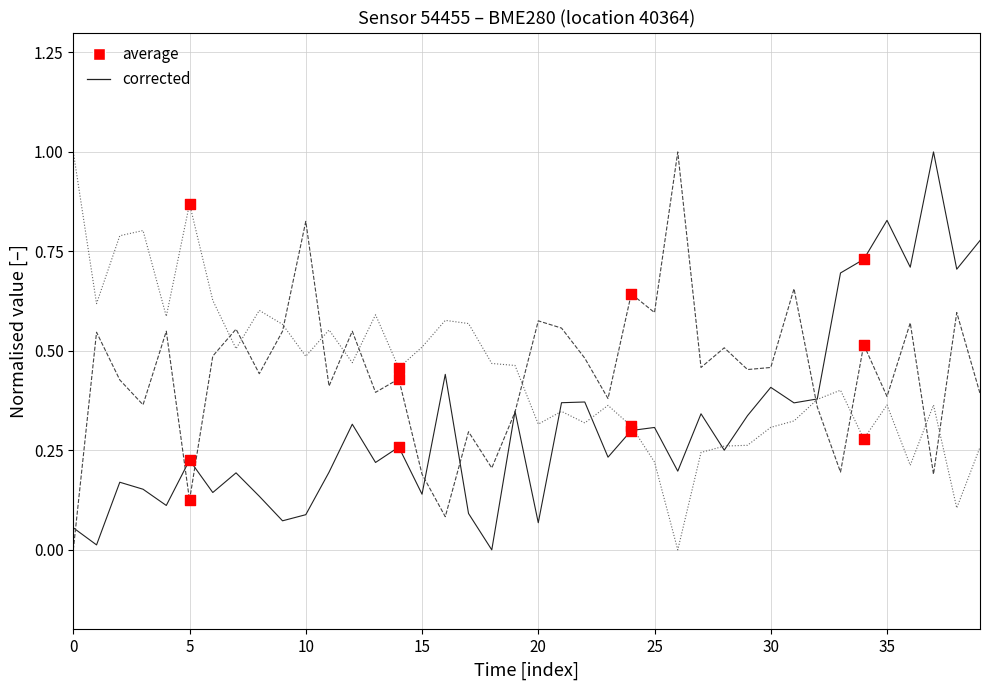

What is the maximum value shown in the chart?

1.0